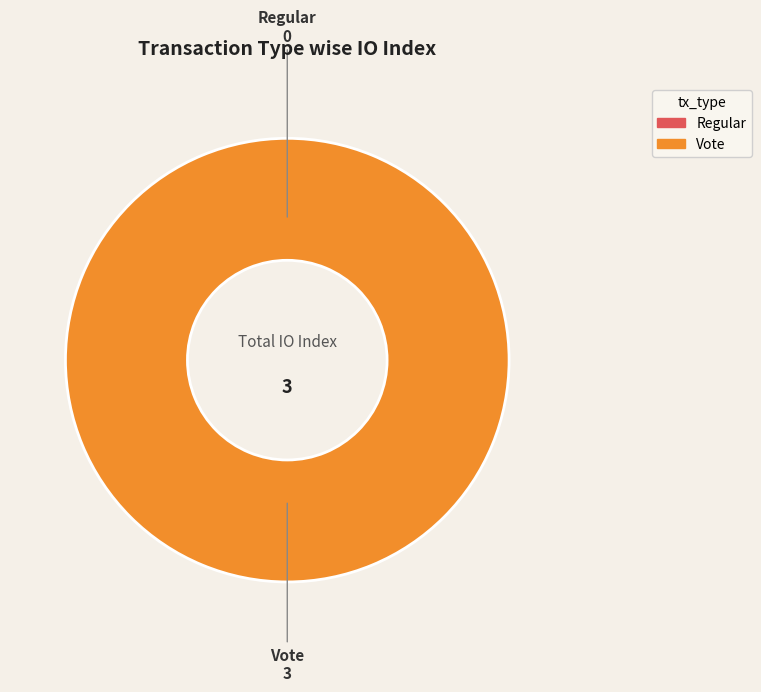

Which slice is the largest?

Vote